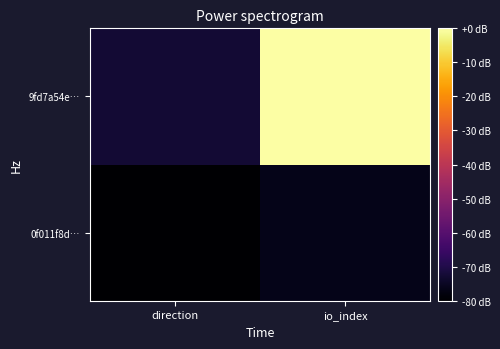

What is the total value across all series at direction?

-152.7